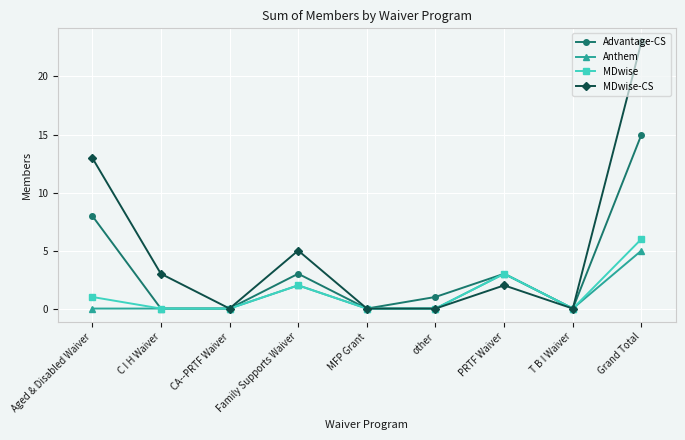

Is this an area chart (filled region under the line)?

No